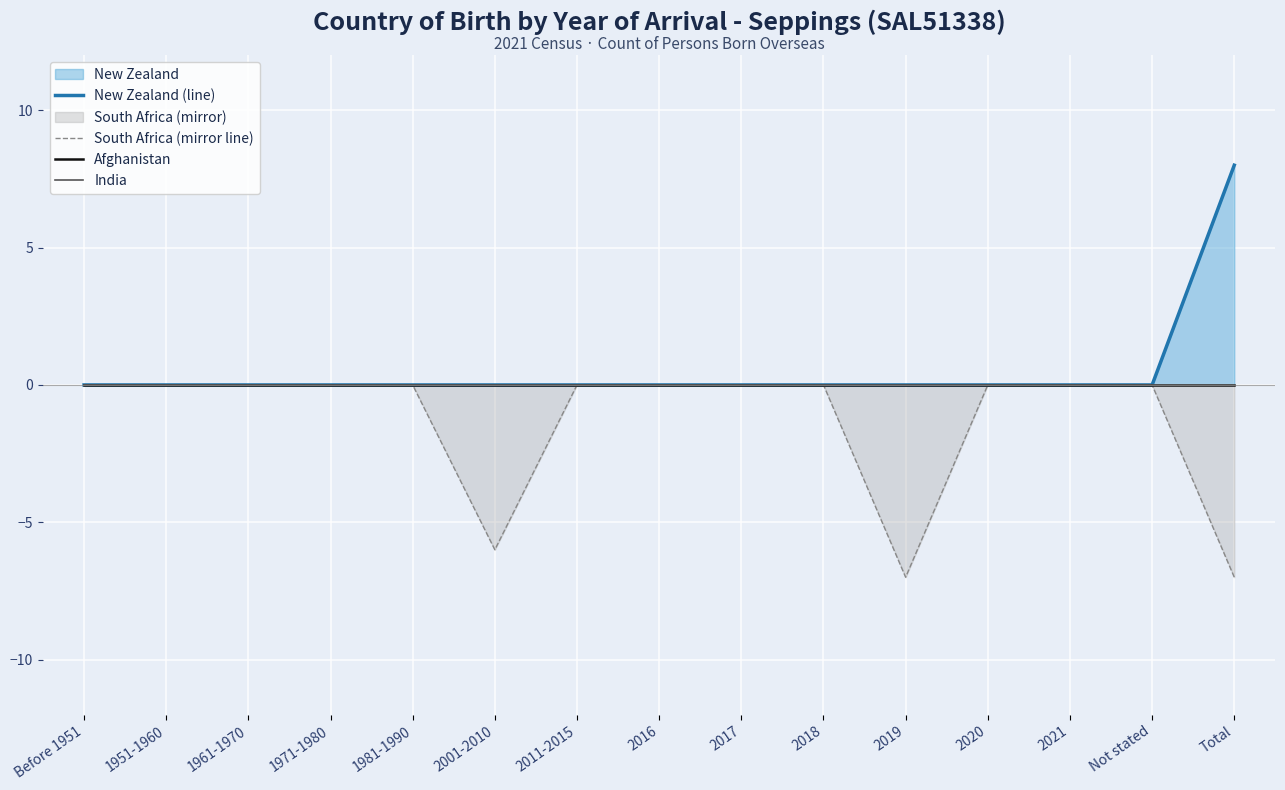

Reading left to right, what are all the values shown in this chart?

New Zealand (line): 0	0	0	0	0	0	0	0	0	0	0	0	0	0	8
South Africa (mirror line): 0	0	0	0	0	-6	0	0	0	0	-7	0	0	0	-7
Afghanistan: 0	0	0	0	0	0	0	0	0	0	0	0	0	0	0
India: 0	0	0	0	0	0	0	0	0	0	0	0	0	0	0